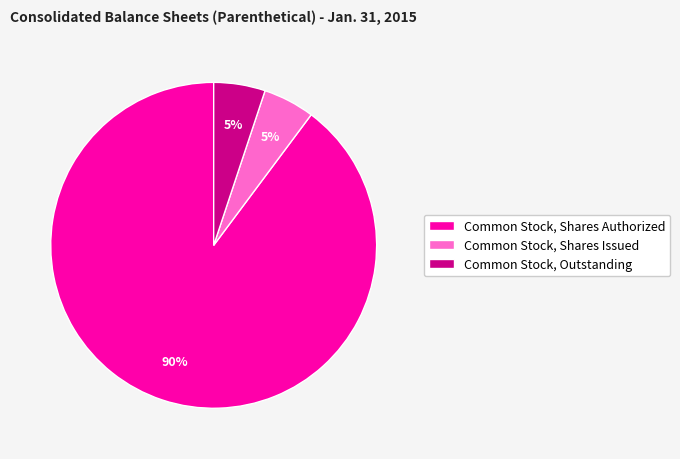

How many slices are in this pie chart?

3